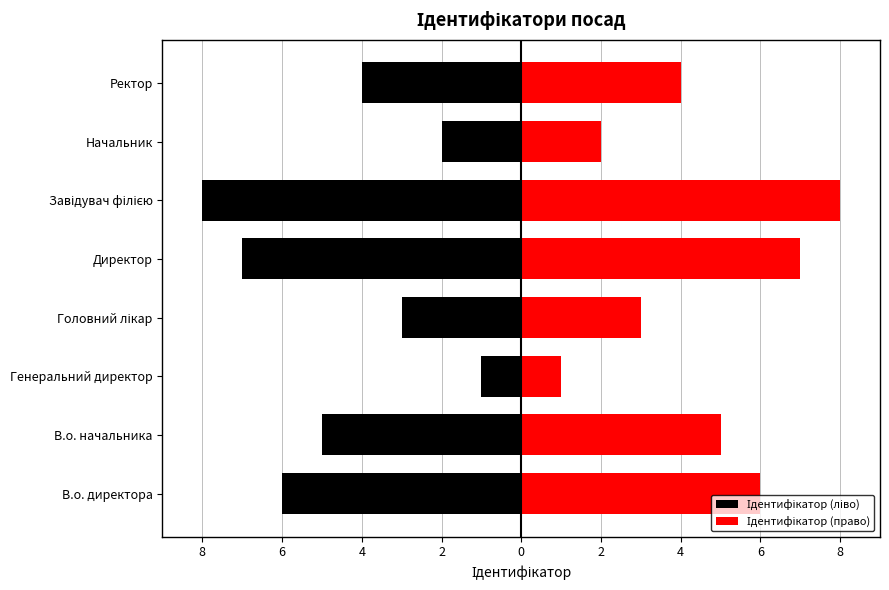

Does the chart contain any negative values?

Yes